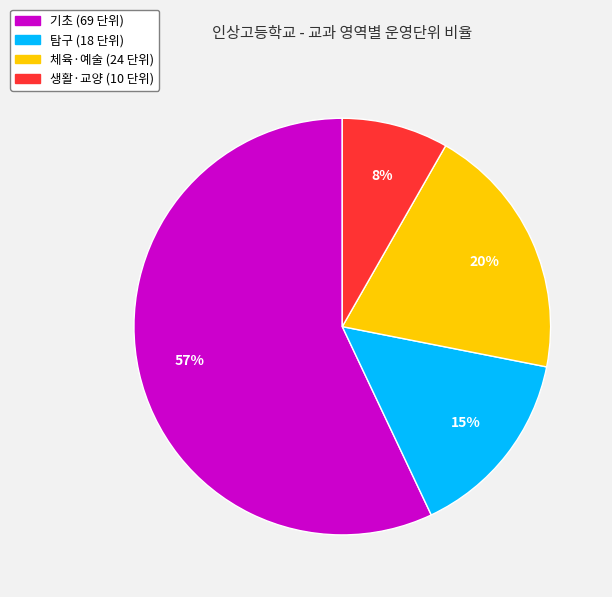

To the nearest percent, what is the difference between the largest and smallest slice percentages?

49%